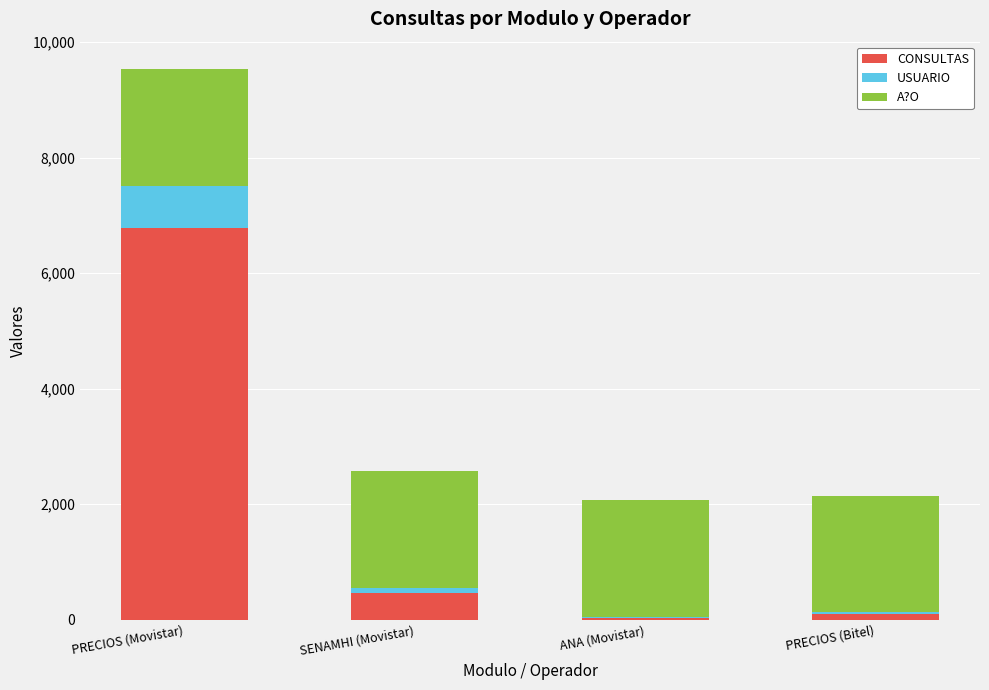

What is the sum of all CONSULTAS values?

7366